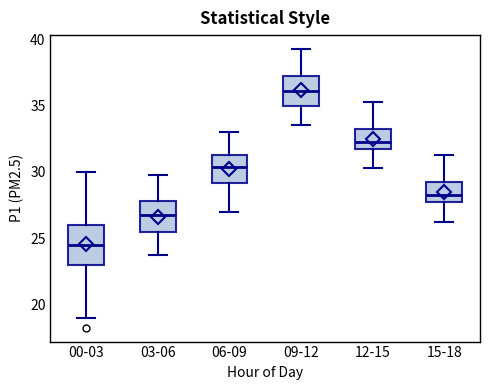

Where is the lower edge of the box for 09-12 on the y-axis? The values are not printed on the chart, so give them approximately, as read against the axis.

35.0